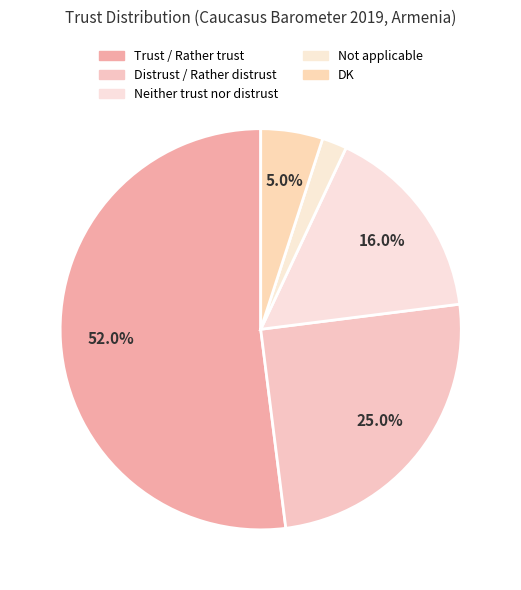

Does Trust / Rather trust account for over 50% of the chart?

Yes